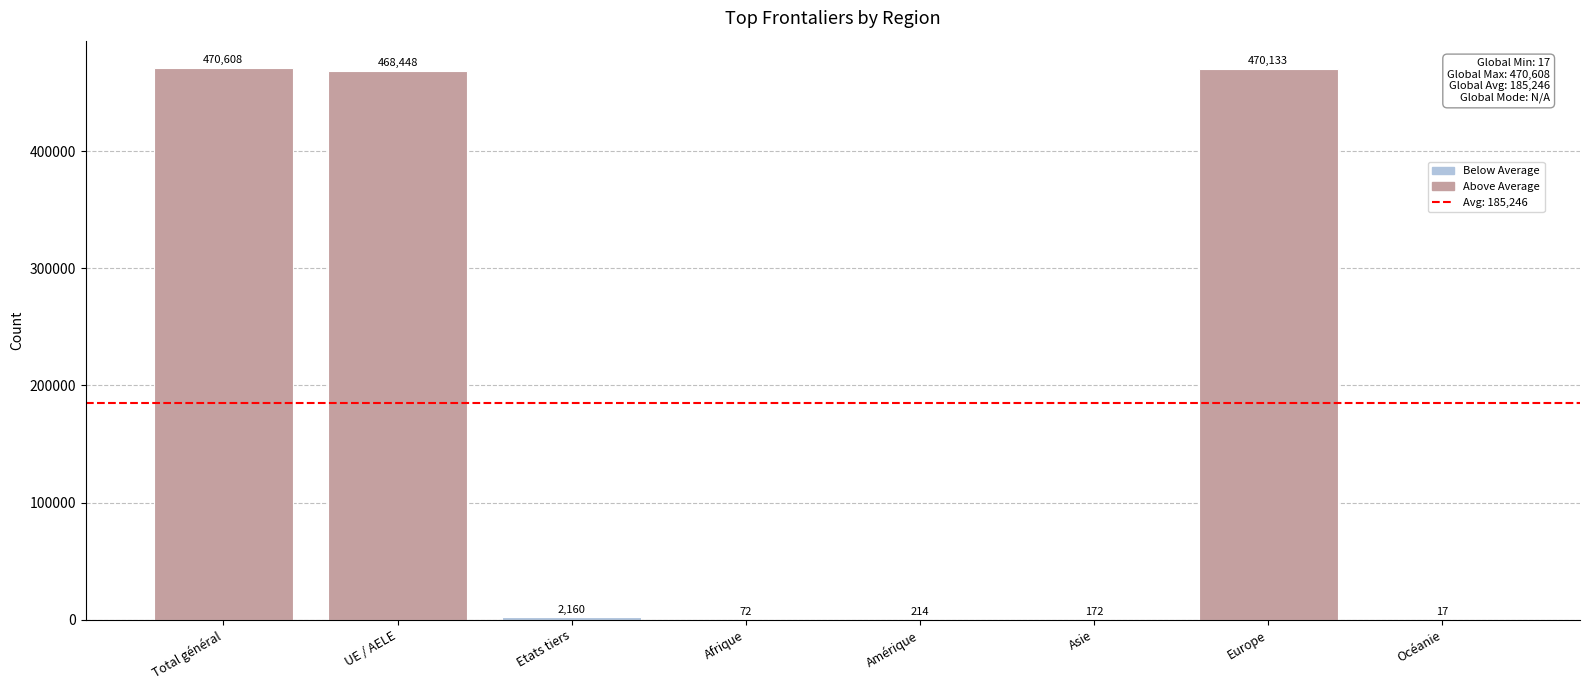

Which has a higher value, Afrique or Amérique?

Amérique